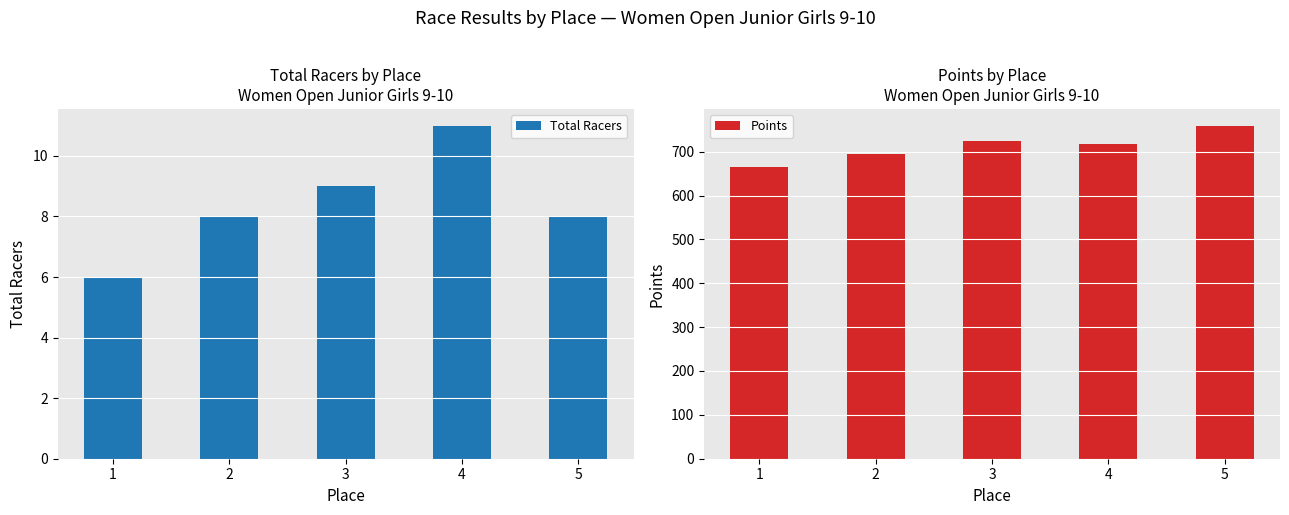

Which has a higher value, 4 or 3?

4